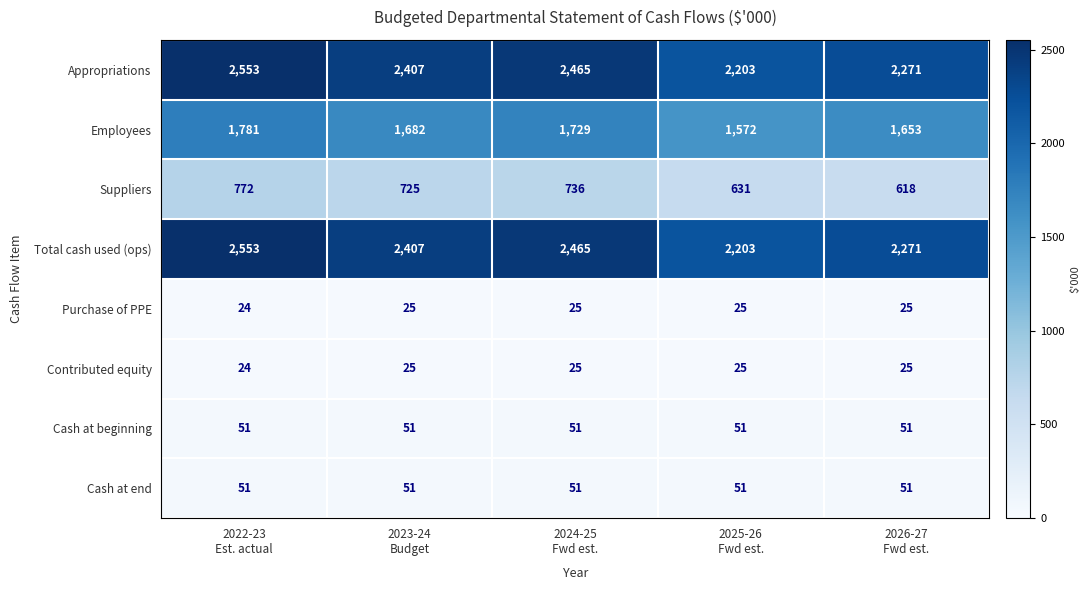

What is the average value of the Employees series?

1683